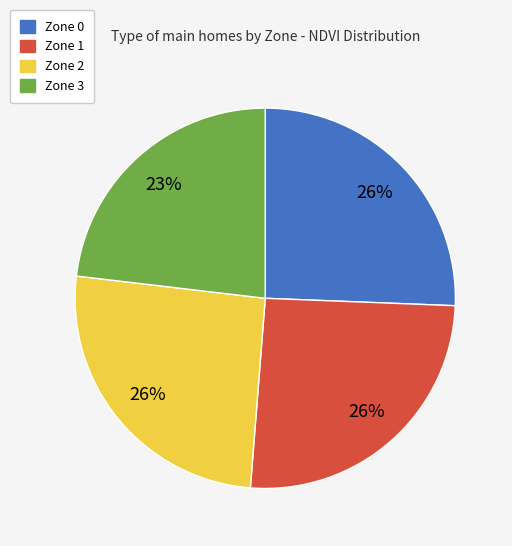

Which category has the smallest portion of the pie?

Zone 3